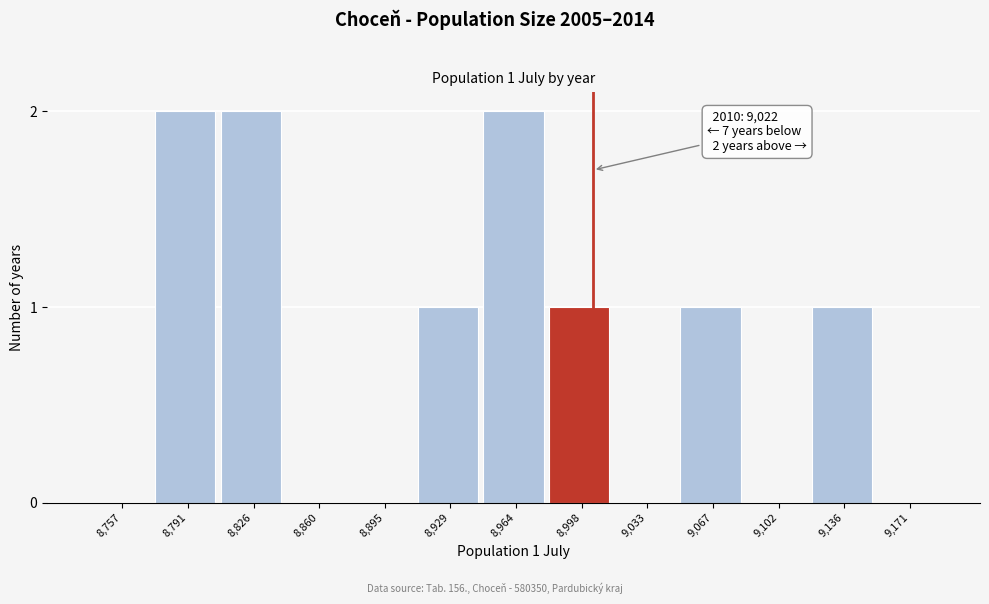

Reading left to right, transcribe all the data shown in this chart.

8,757=0	8,791=2	8,826=2	8,860=0	8,895=0	8,929=1	8,964=2	8,998=1	9,033=0	9,067=1	9,102=0	9,136=1	9,171=0